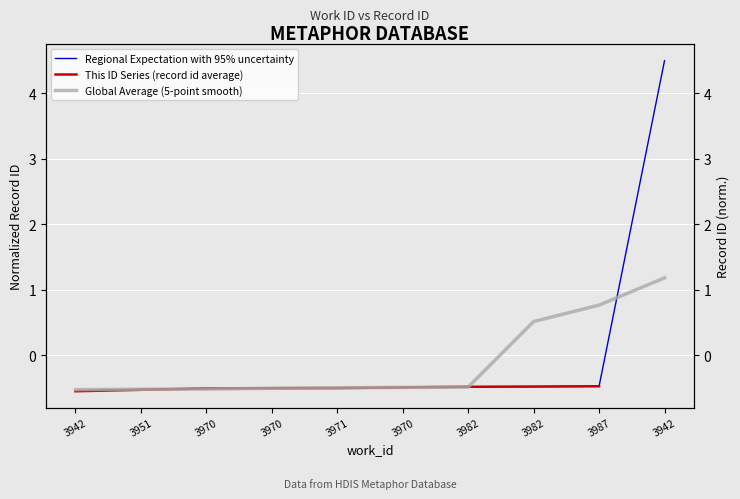

The value at 3987 is -0.5. True or false?

True